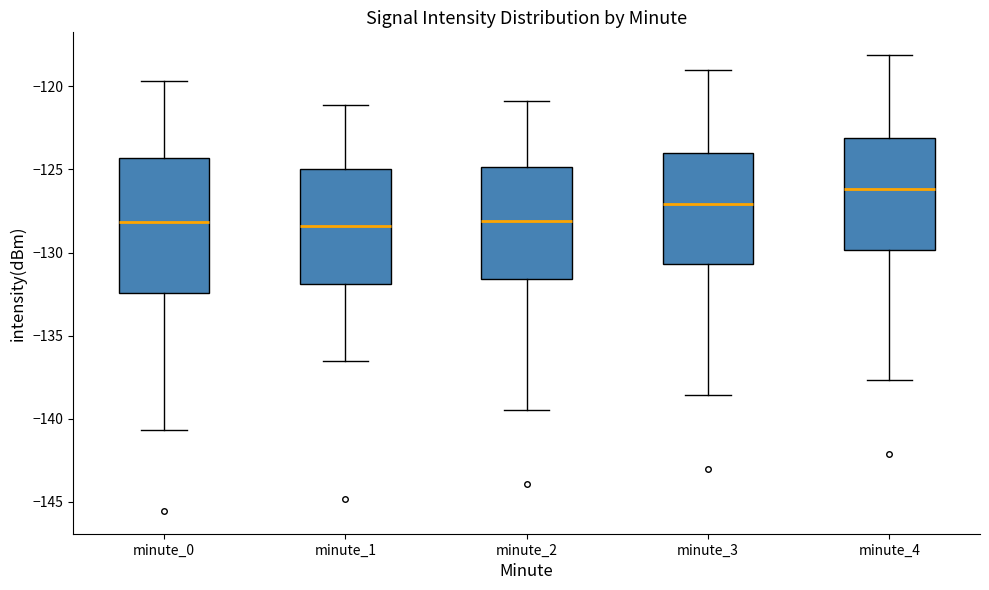

Reading left to right, read every box against the y-axis: the position of its median line, the range the box covers, and the ends of its whiskers. The values are not printed on the chart, so give them approximately, as read against the axis.

minute_0: median -128.0, box -132.5 to -124.5, whiskers -140.5 to -119.5
minute_1: median -128.5, box -132.0 to -125.0, whiskers -136.5 to -121.0
minute_2: median -128.0, box -131.5 to -125.0, whiskers -139.5 to -121.0
minute_3: median -127.0, box -130.5 to -124.0, whiskers -138.5 to -119.0
minute_4: median -126.0, box -130.0 to -123.0, whiskers -137.5 to -118.0